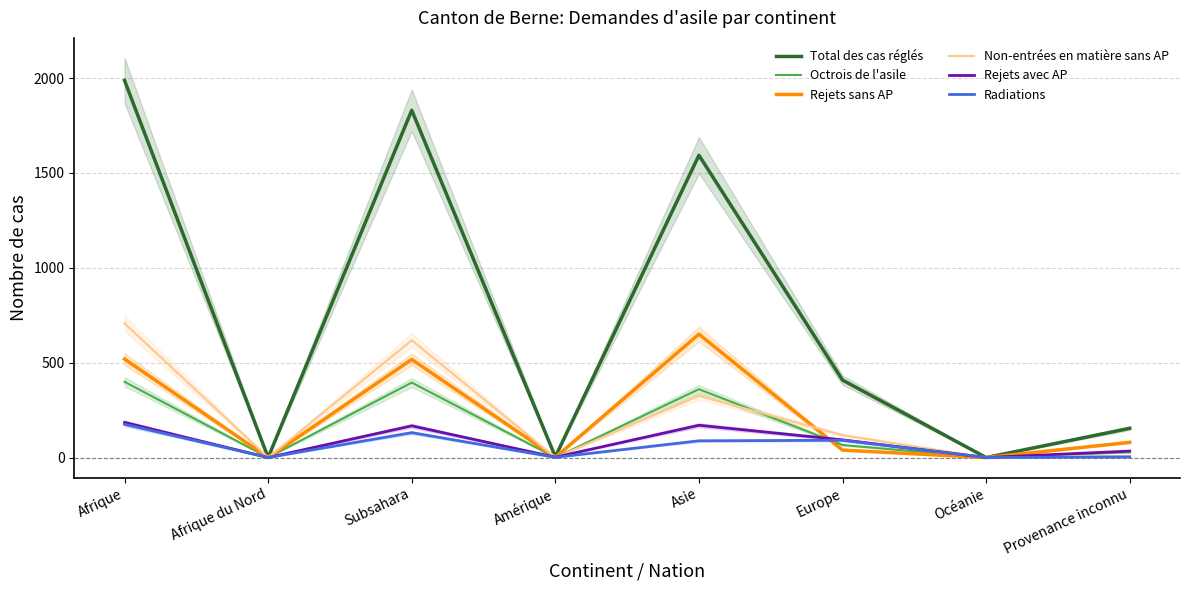

True or false: Rejets sans AP and Radiations cross at least once.

True